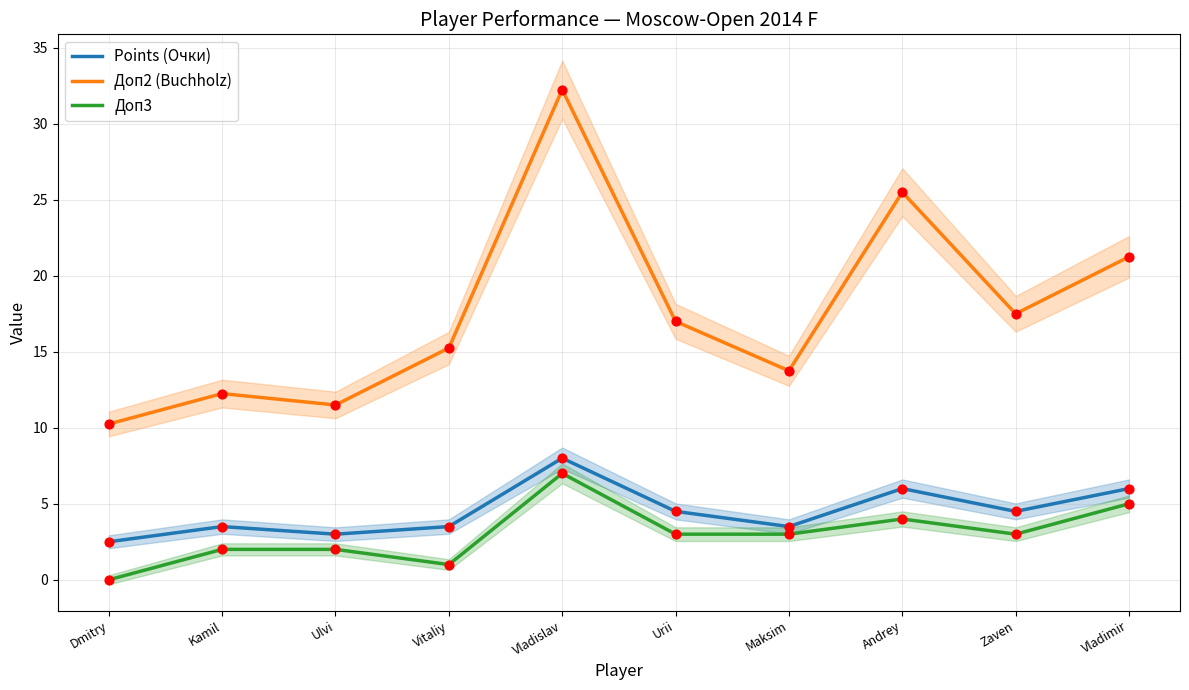

Is the value of Доп2 (Buchholz) at Andrey greater than the value of Points (Очки) at Maksim?

Yes